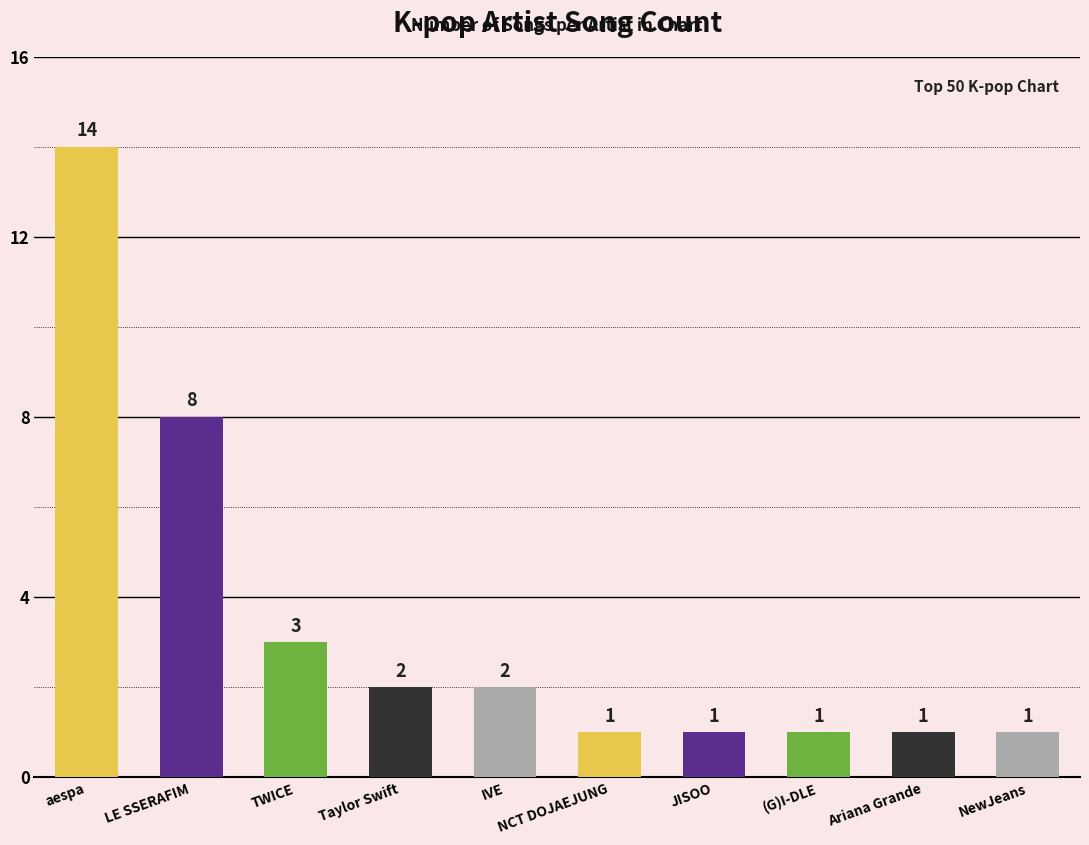

Count the number of categories in the chart.

10